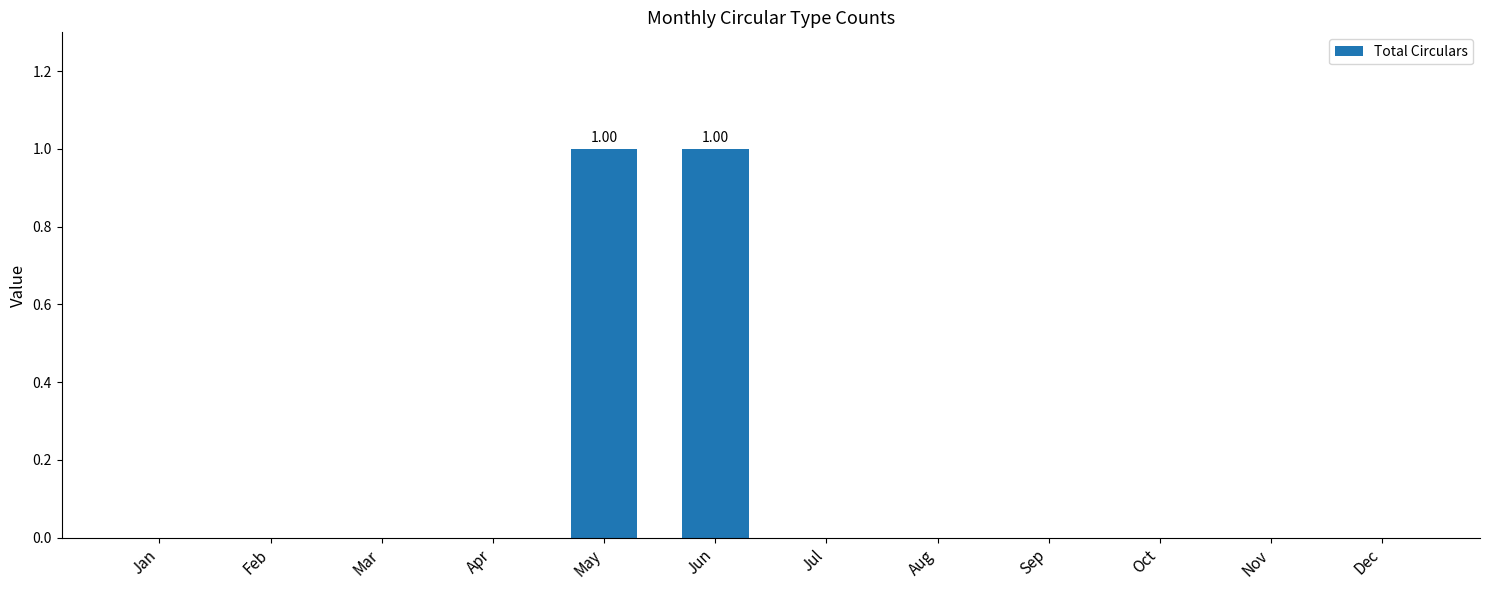

Between Jun and Oct, which is larger?

Jun